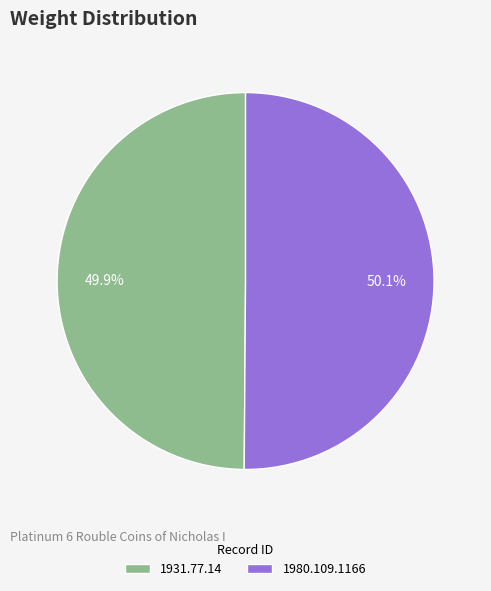

Combined, what portion of the pie is 1931.77.14 and 1980.109.1166?

100.0%